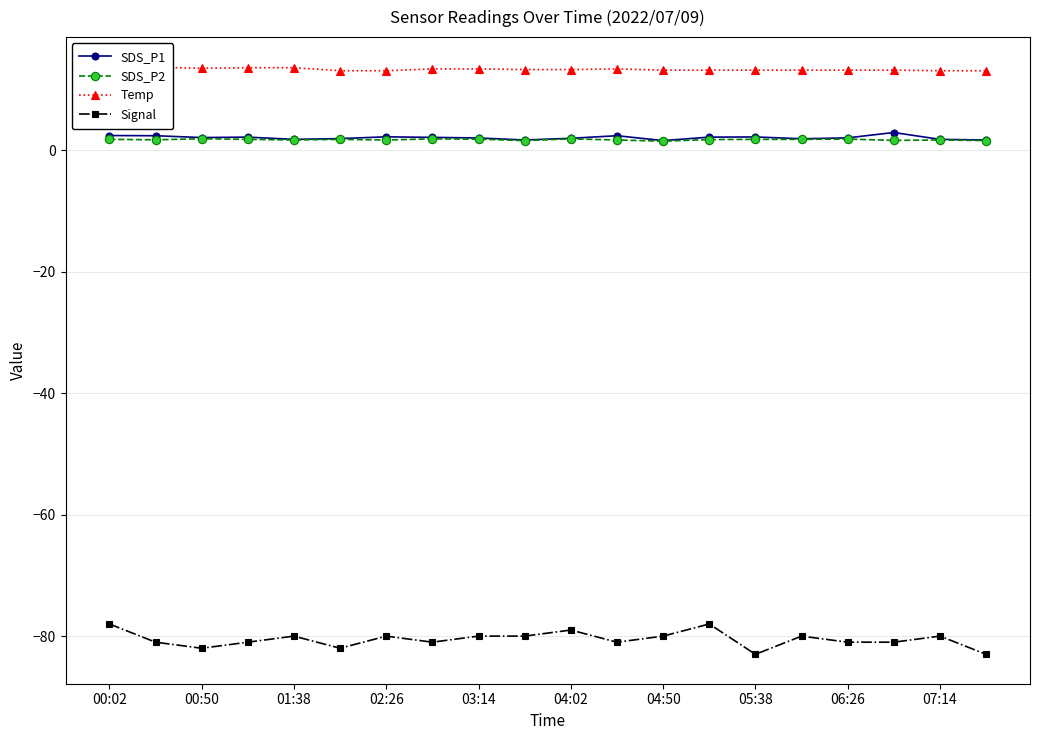

What is the smallest value displayed?

-83.0